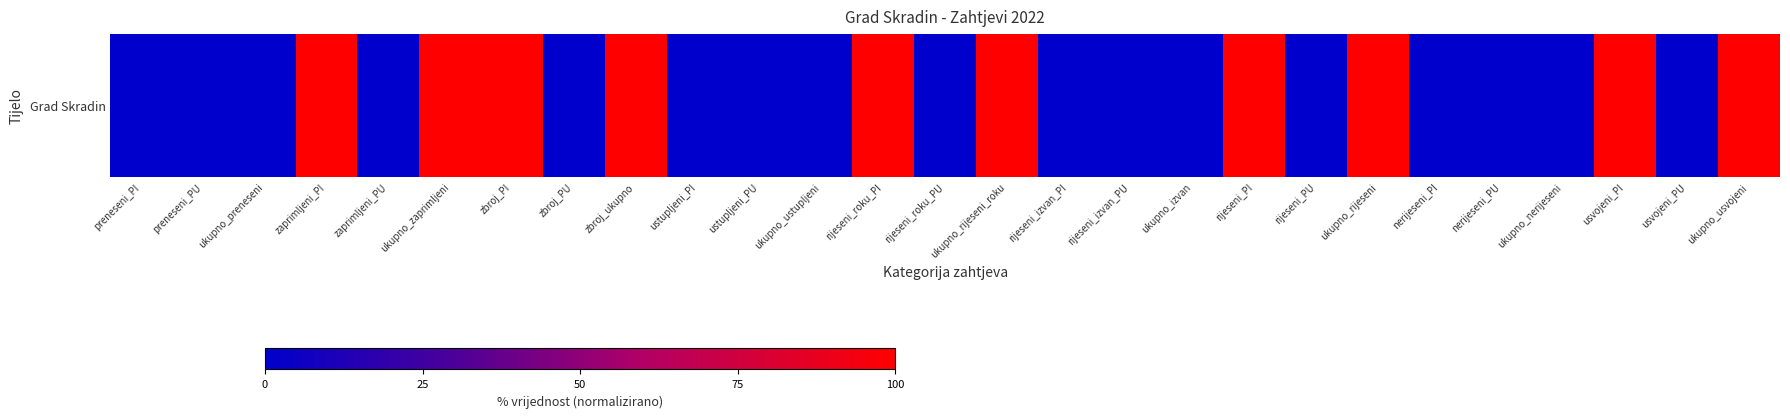

What is the difference between the second highest and second lowest values?

100